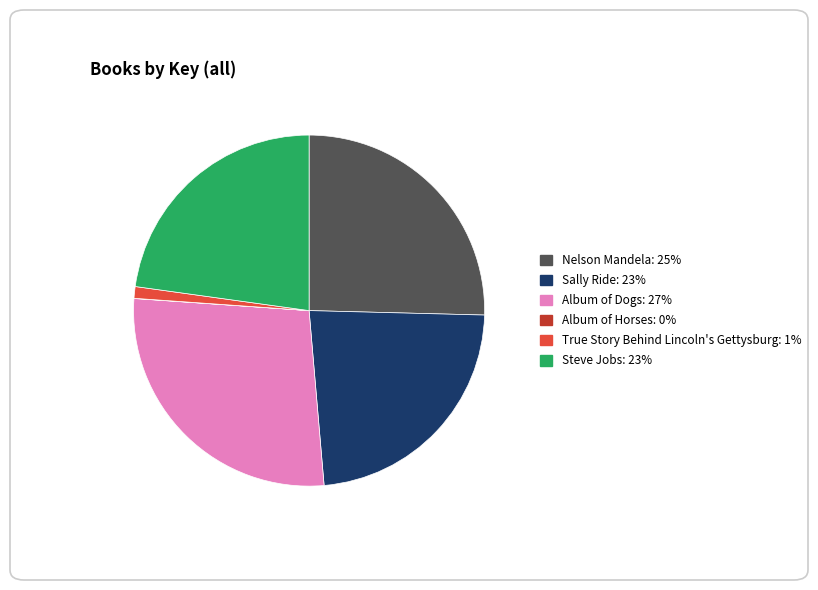

Is Sally Ride the majority of the pie?

No